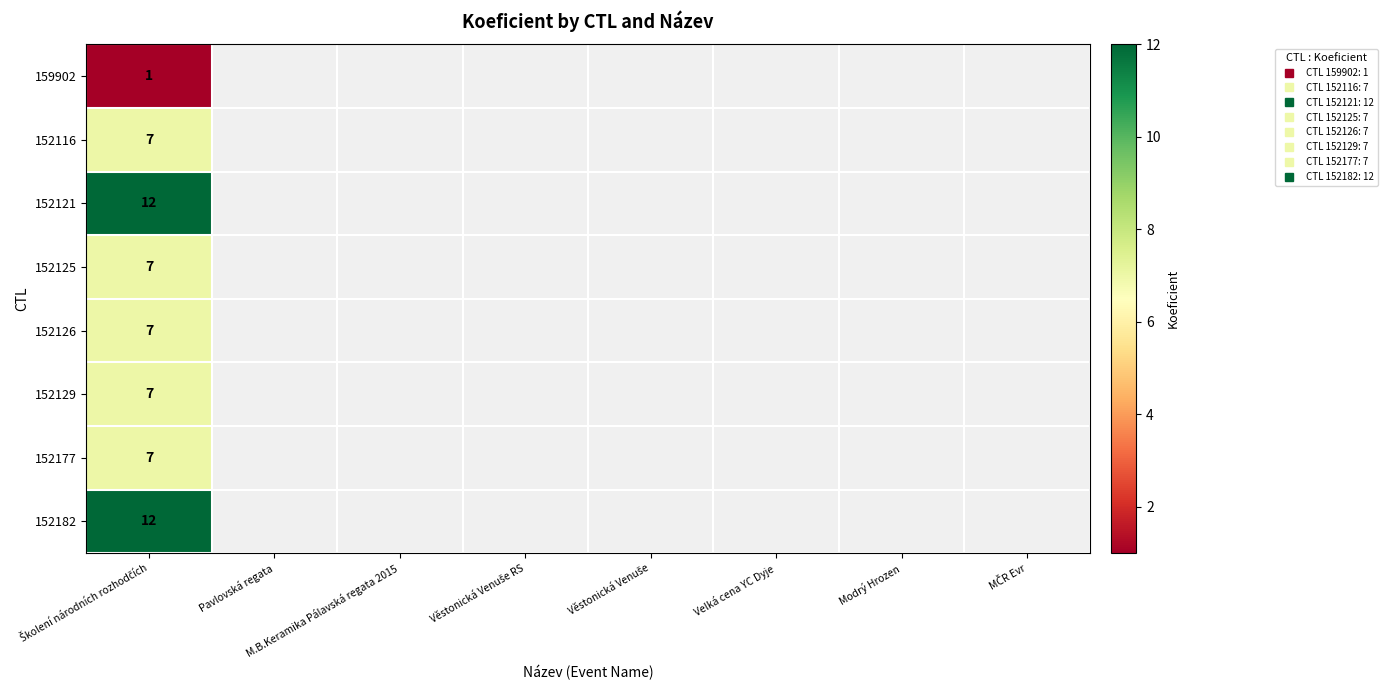

True or false: 152182 has a value of 12 at Školení národních rozhodčích.

True